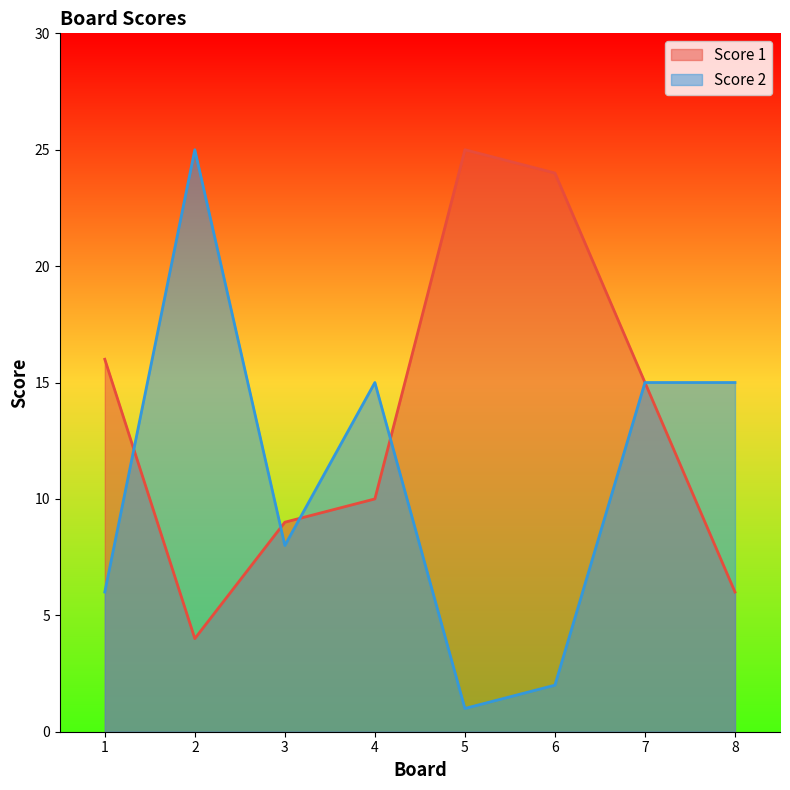

Reading right to left, transcribe all the data shown in this chart.

Score 1: 6	15	24	25	10	9	4	16
Score 2: 15	15	2	1	15	8	25	6